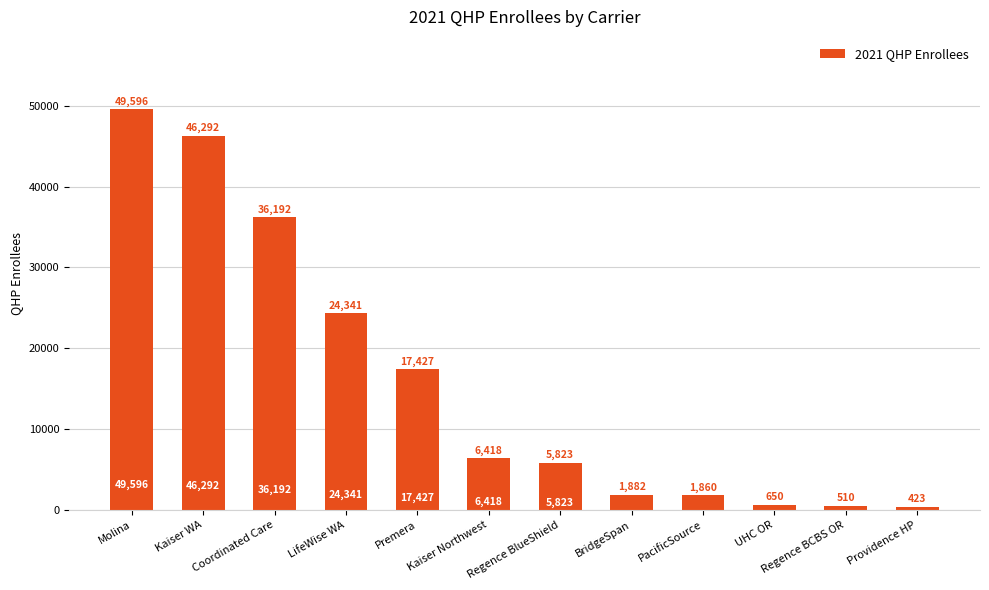

What position from the left is Providence HP?

12